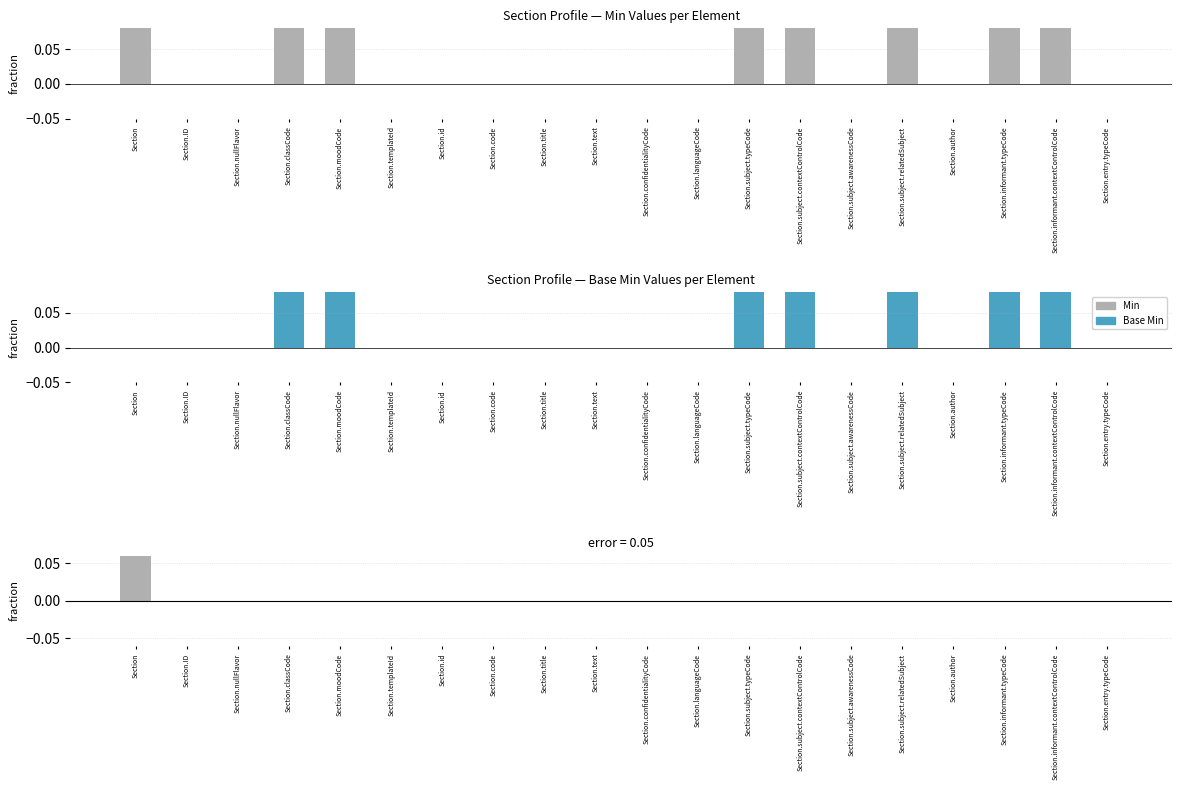

How many Min - Base Min values are between 0 and 1?

20